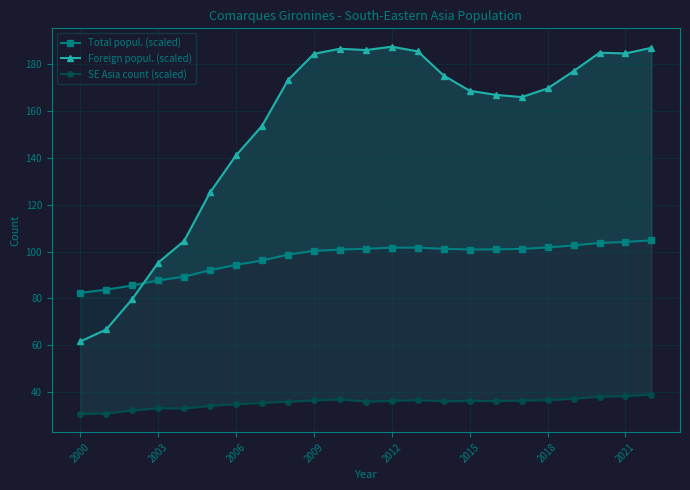

Rank the series by their average value, from lowest to highest.

SE Asia count (scaled), Total popul. (scaled), Foreign popul. (scaled)